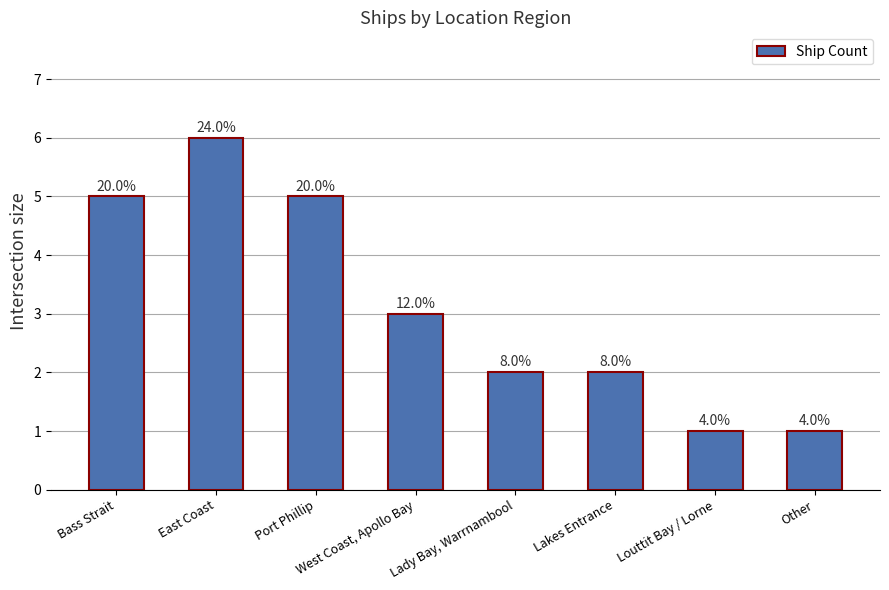

What is the label of the 7th bar from the right?

East Coast